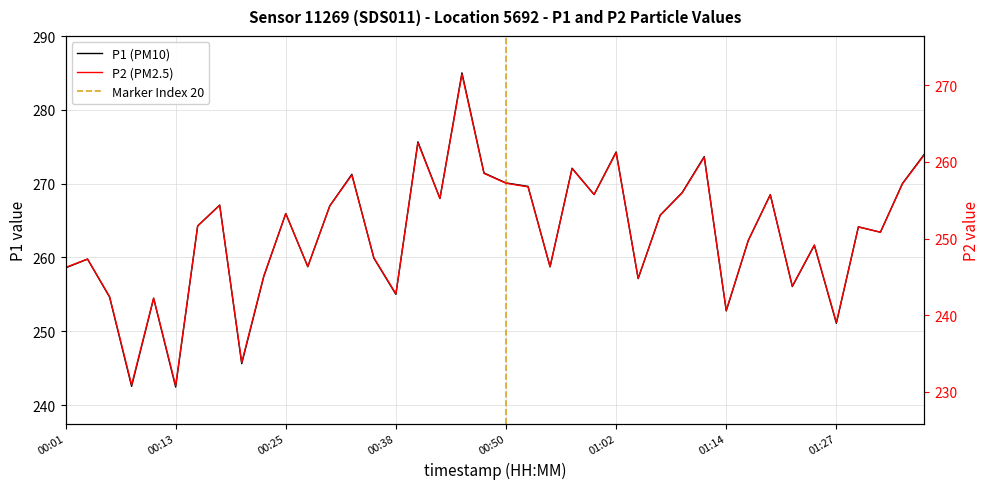

Reading left to right, list all the values displayed in this chart.

P1: 258.6	259.8	254.6	242.5	254.4	242.4	264.3	267.1	245.6	257.4	265.9	258.8	267.0	271.3	259.9	255.0	275.7	268.0	285.0	271.4	270.1	269.6	258.7	272.1	268.5	274.3	257.1	265.7	268.8	273.7	252.8	262.3	268.5	256.1	261.6	251.1	264.1	263.4	270.0	274.0
P2: 246.2	247.3	242.4	230.9	242.2	230.8	251.7	254.3	233.8	245.1	253.2	246.3	254.2	258.3	247.5	242.8	262.5	255.2	271.4	258.5	257.2	256.7	246.3	259.1	255.7	261.2	244.8	253.0	255.9	260.6	240.7	249.8	255.7	243.8	249.2	239.1	251.5	250.8	257.1	260.9